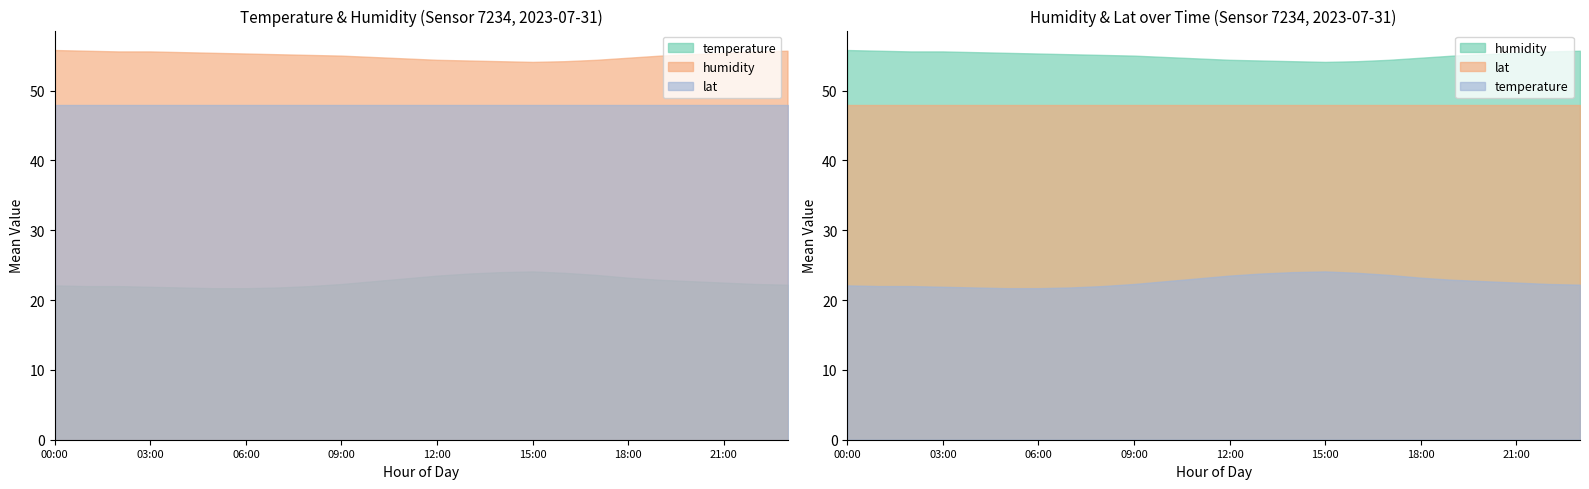

How many interior local valleys does the humidity series have?

1